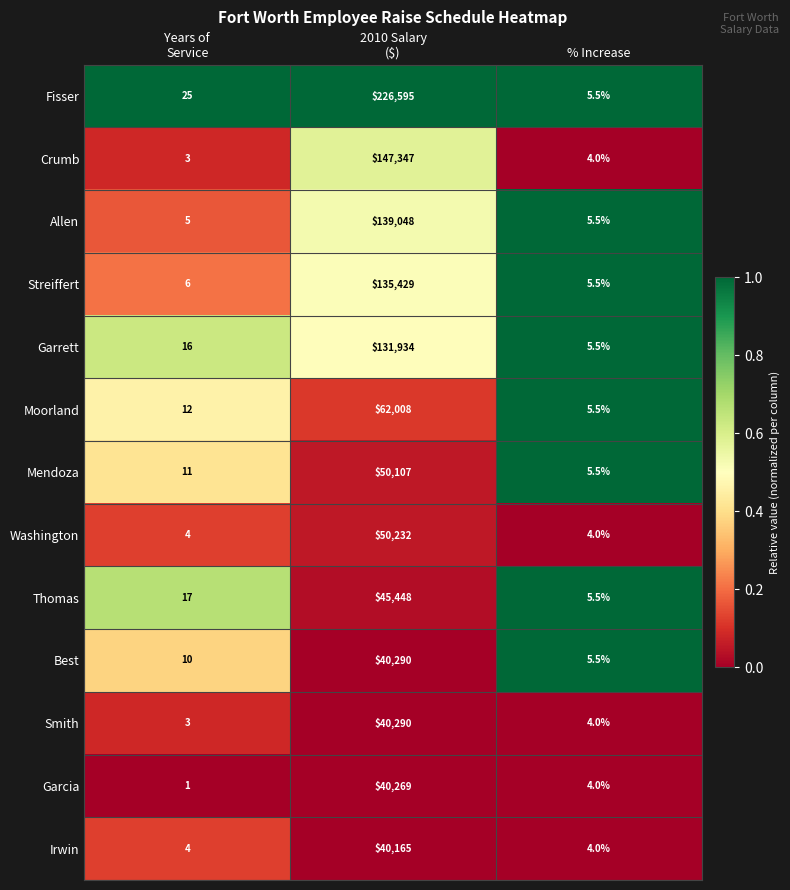

What is the spread (max minus min) of values at % Increase?

1.5